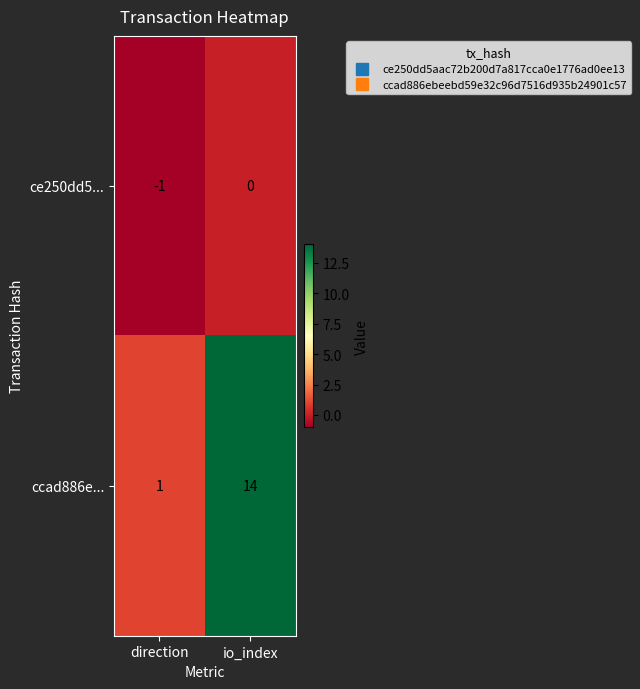

What is the difference between the maximum and minimum values in the ccad886e... series?

13